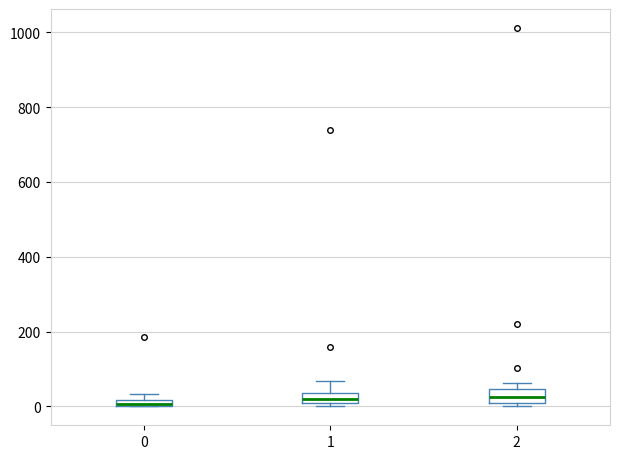

Where does the median line of the box at x = 1 sit on the y-axis? The values are not printed on the chart, so give them approximately, as read against the axis.

20